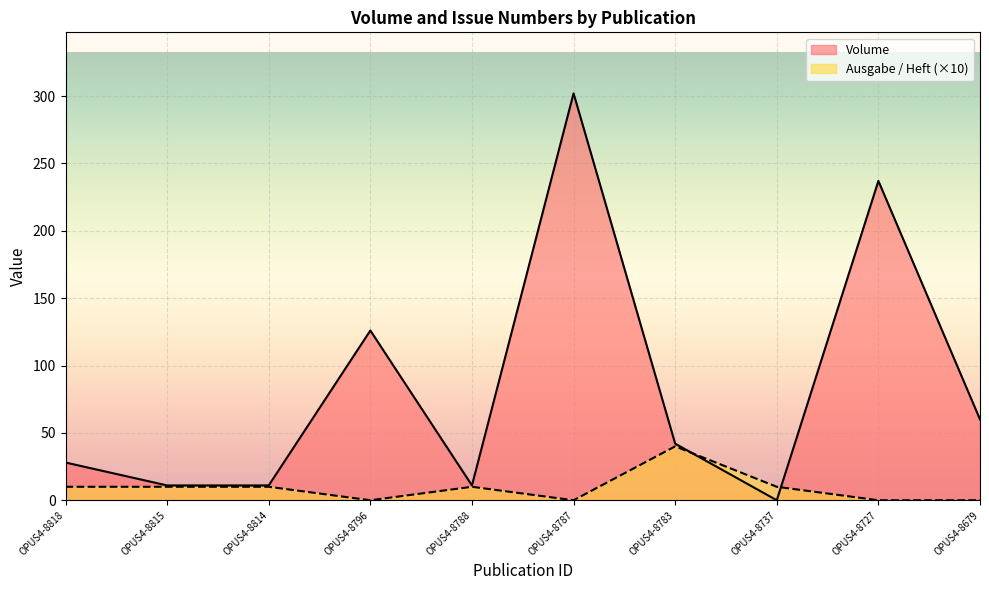

Which series ends up on top after the final intersection of Volume and Ausgabe / Heft?

Volume